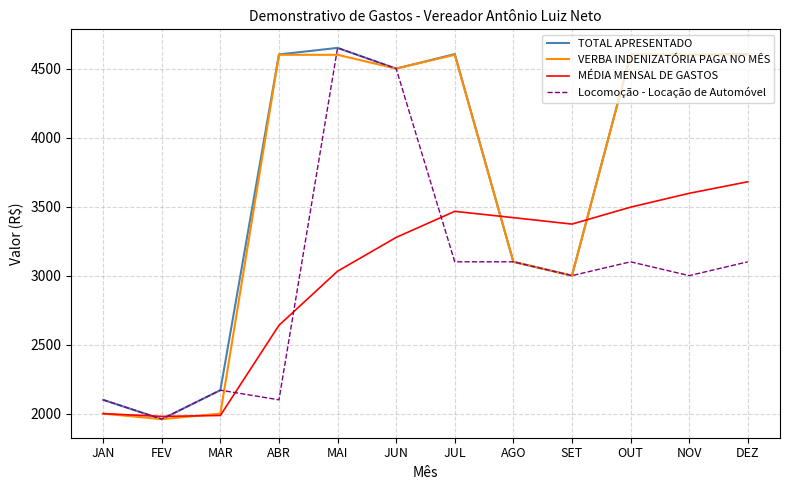

At which category is the sum across all series the highest?

MAI